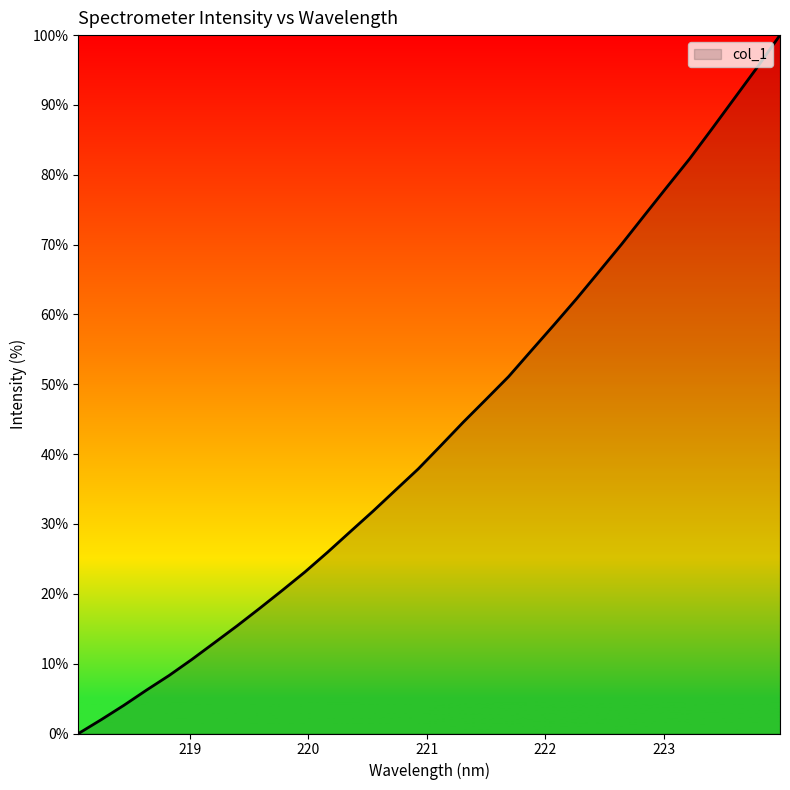

What is the difference between the maximum and second lowest values?

98.0